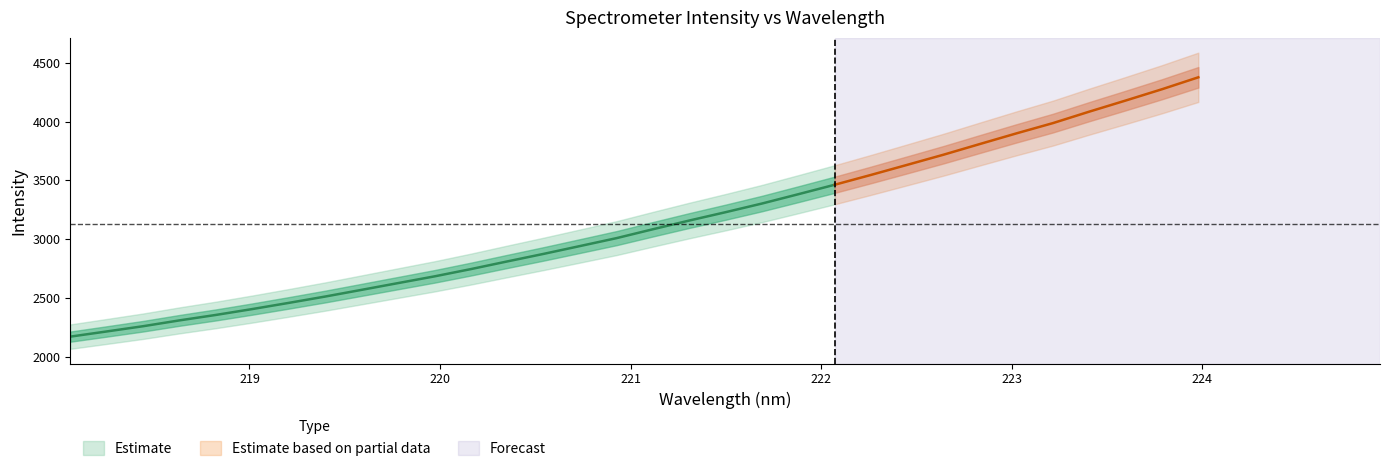

What is the difference between the maximum and second lowest values in the x series?

5.7